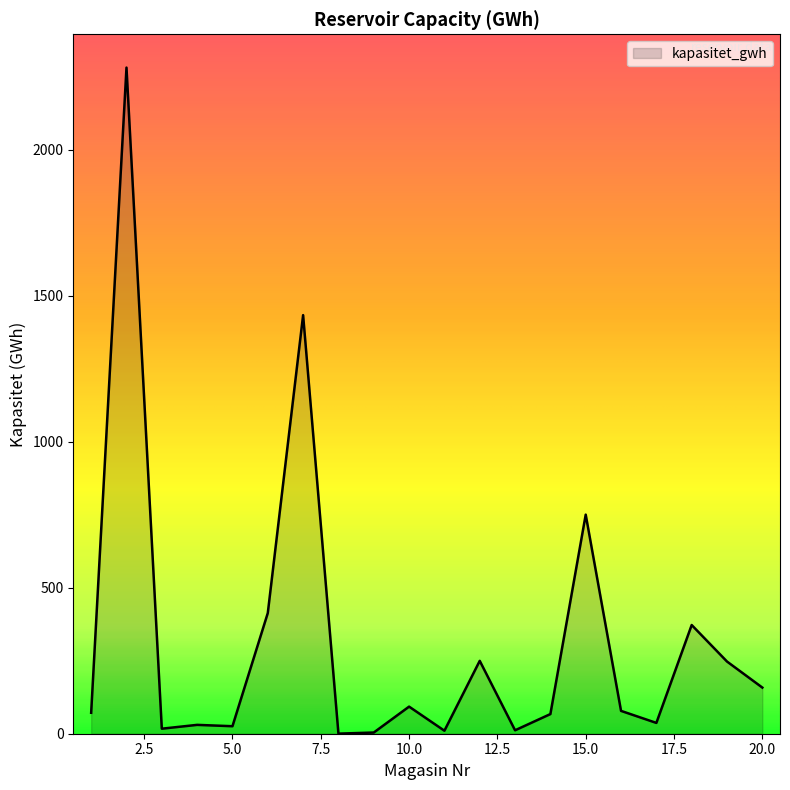

What is the maximum value shown in the chart?

2282.3